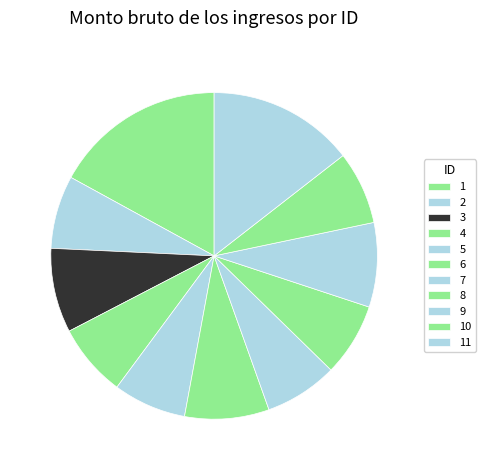

Does 5 represent more than half of the total?

No